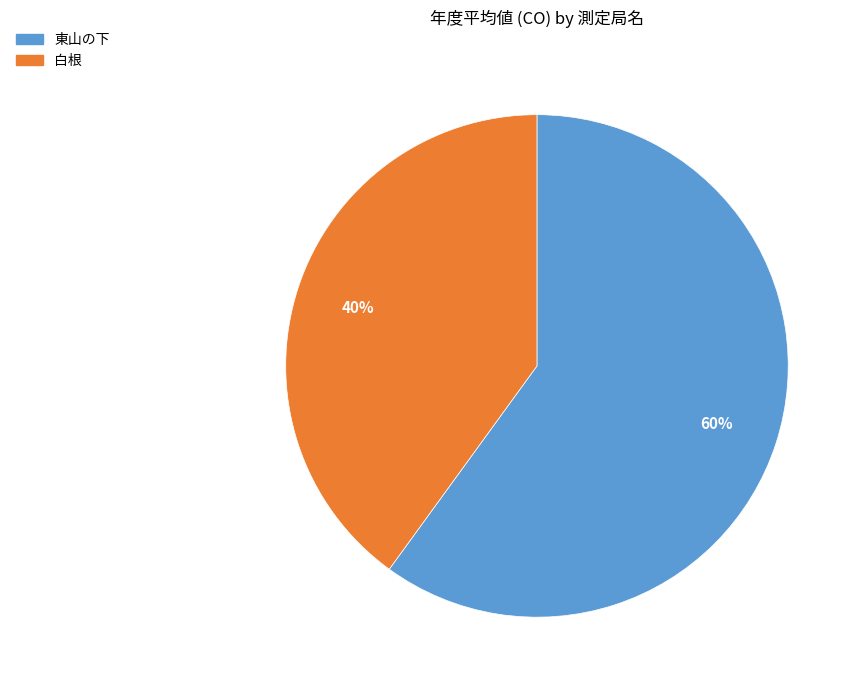

Rank the categories by value from highest to lowest.

東山の下, 白根